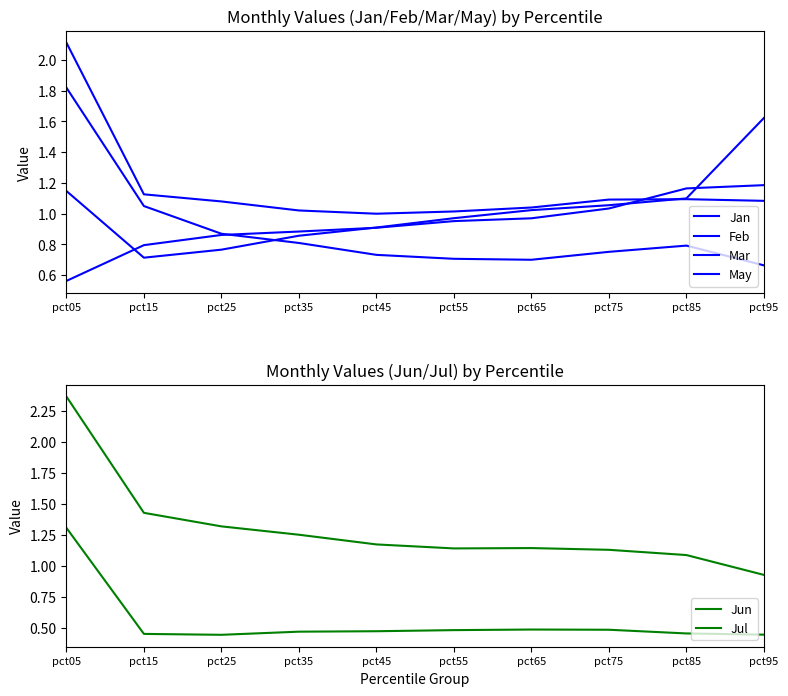

The value of Jan at pct65 is 1.1. True or false?

False